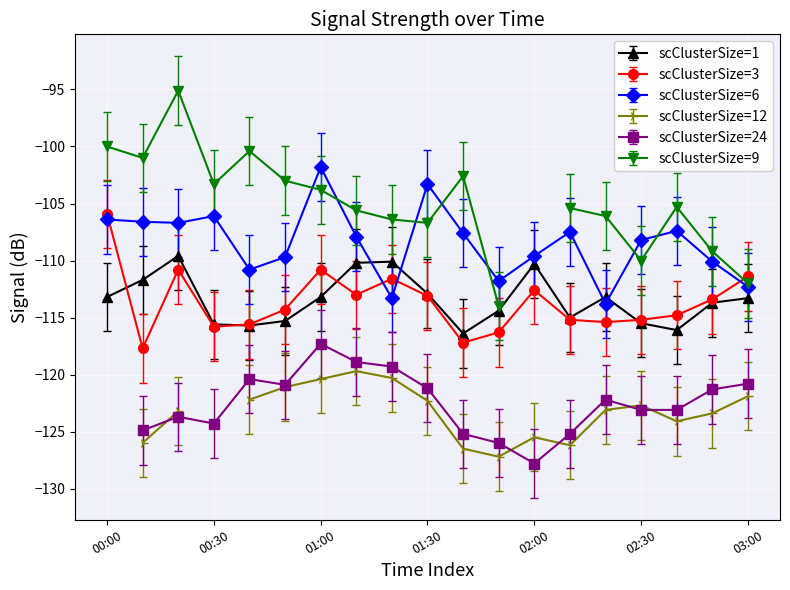

True or false: scClusterSize=3 has a value of -115.2 at 02:30.

True